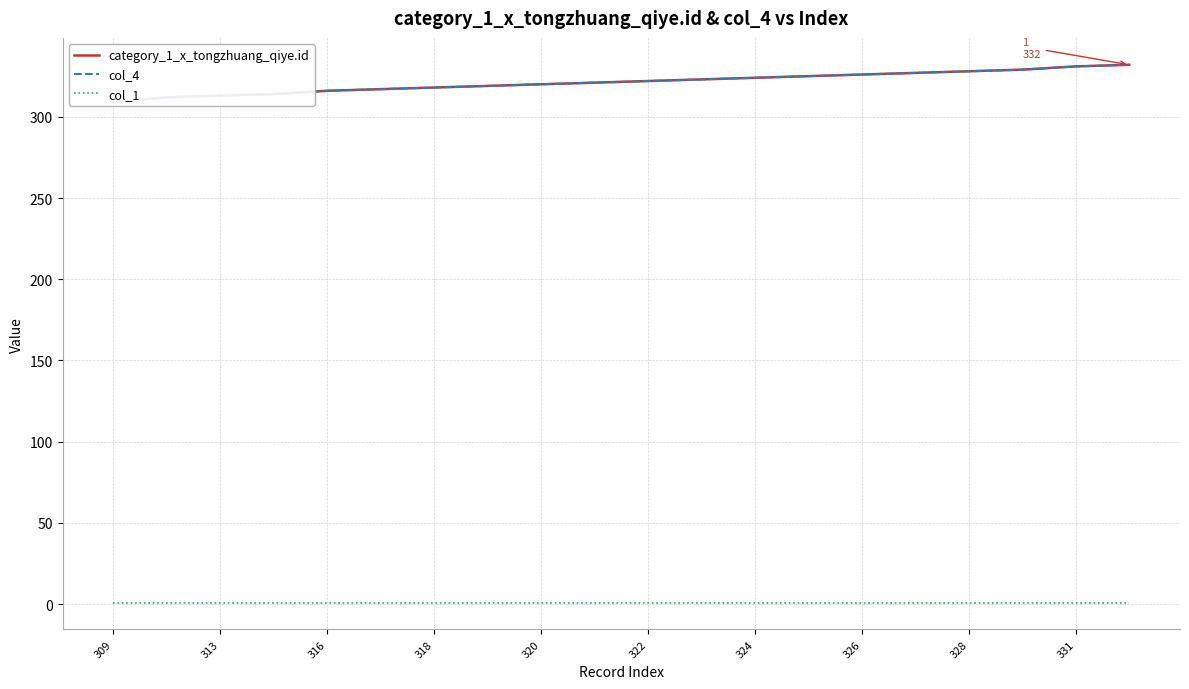

Reading left to right, what are all the values shown in this chart?

category_1_x_tongzhuang_qiye.id: 309	312	313	314	316	317	318	319	320	321	322	323	324	325	326	327	328	329	331	332
col_4: 309	312	313	314	316	317	318	319	320	321	322	323	324	325	326	327	328	329	331	332
col_1: 1	1	1	1	1	1	1	1	1	1	1	1	1	1	1	1	1	1	1	1